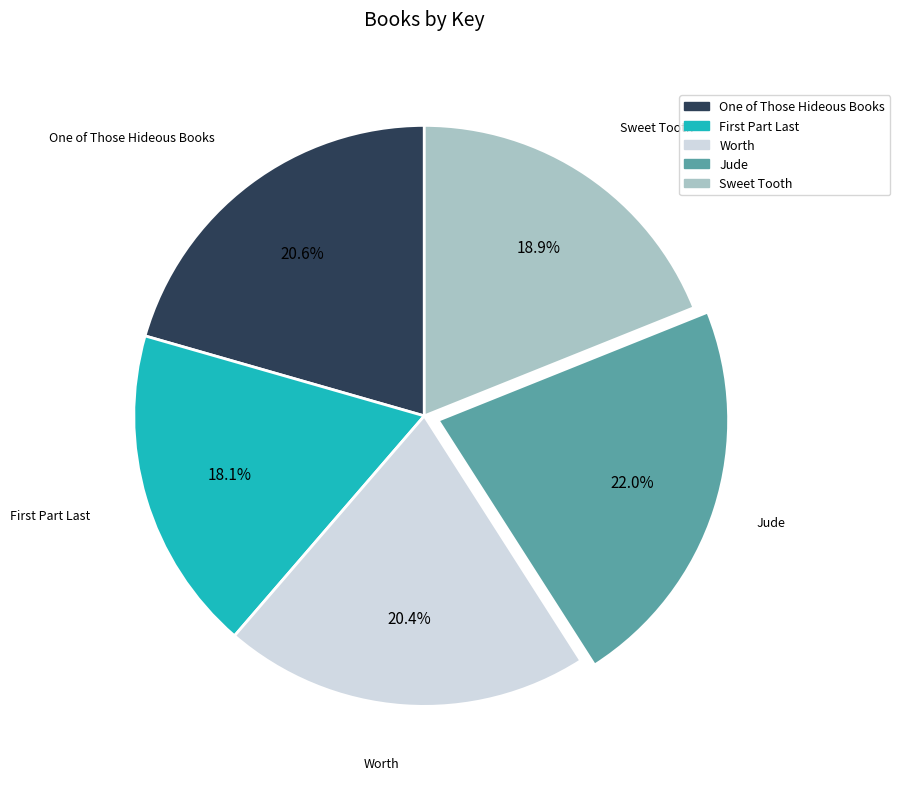

What is the largest slice in the pie chart?

Jude